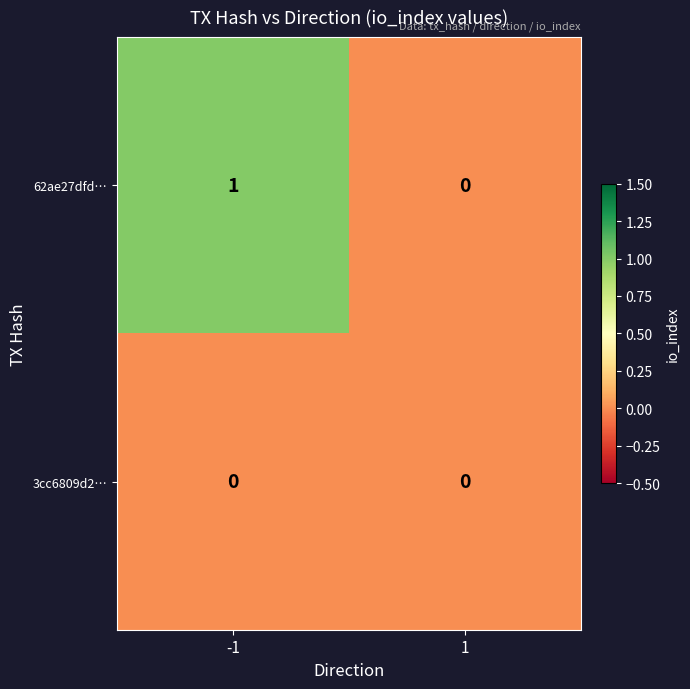

The 3cc6809d2… series shows 0 at 1. True or false?

True